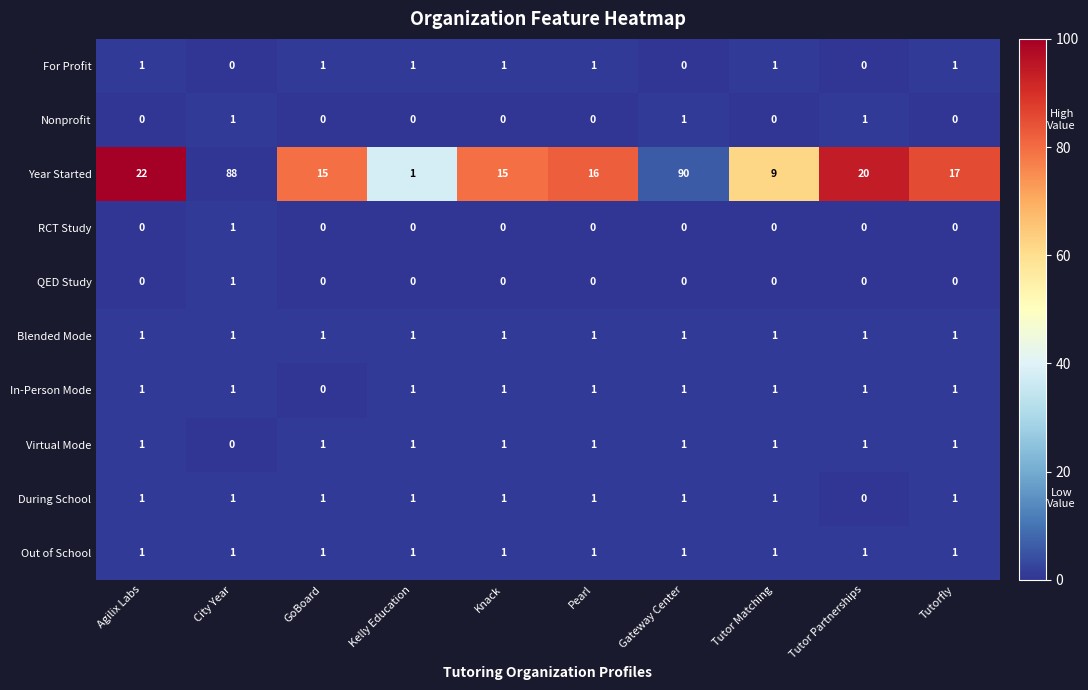

What is the maximum value for Year Started?

90